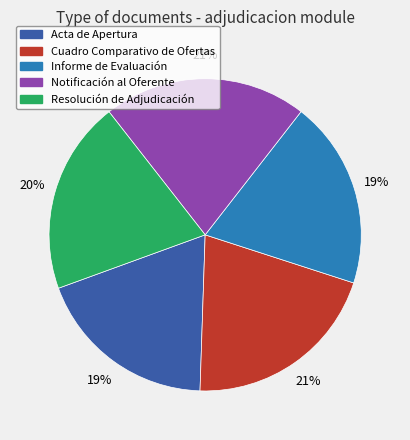

Approximately how many times larger is the value at Cuadro Comparativo de Ofertas compared to Notificación al Oferente?

1.0